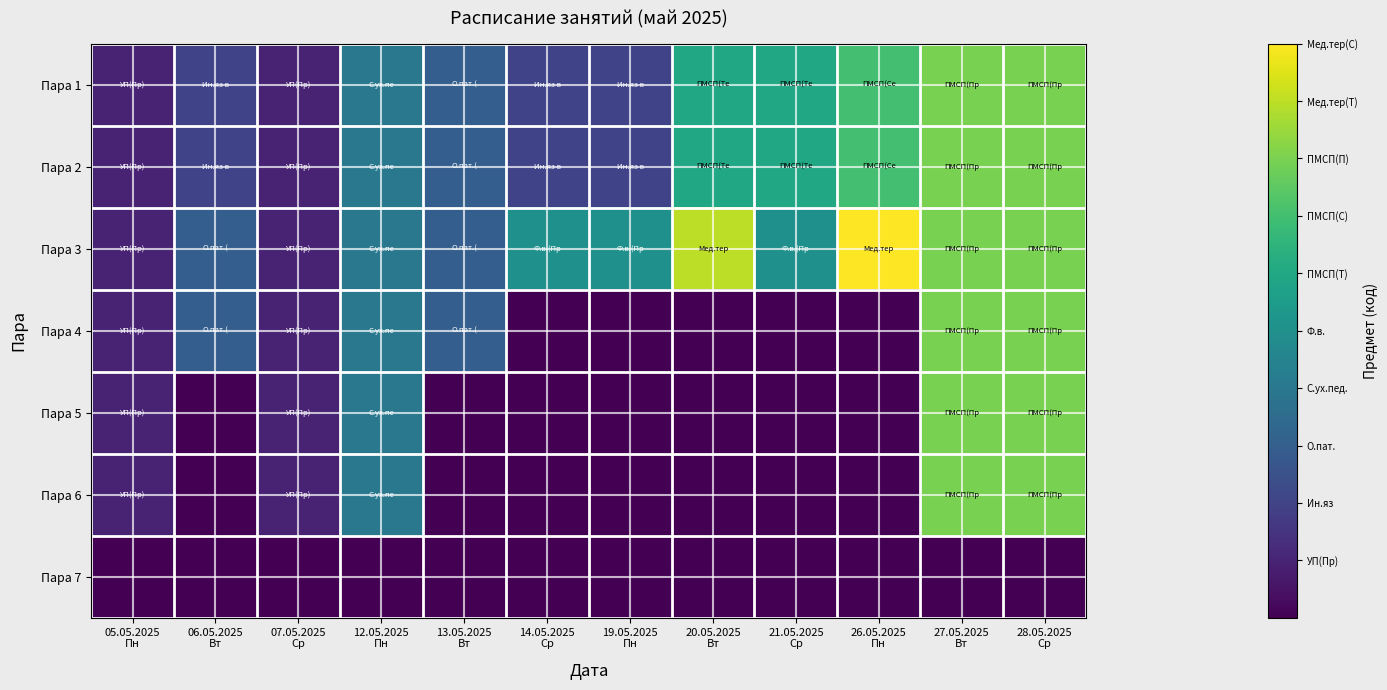

Which label corresponds to the largest value in the chart?

26.05.2025
Пн